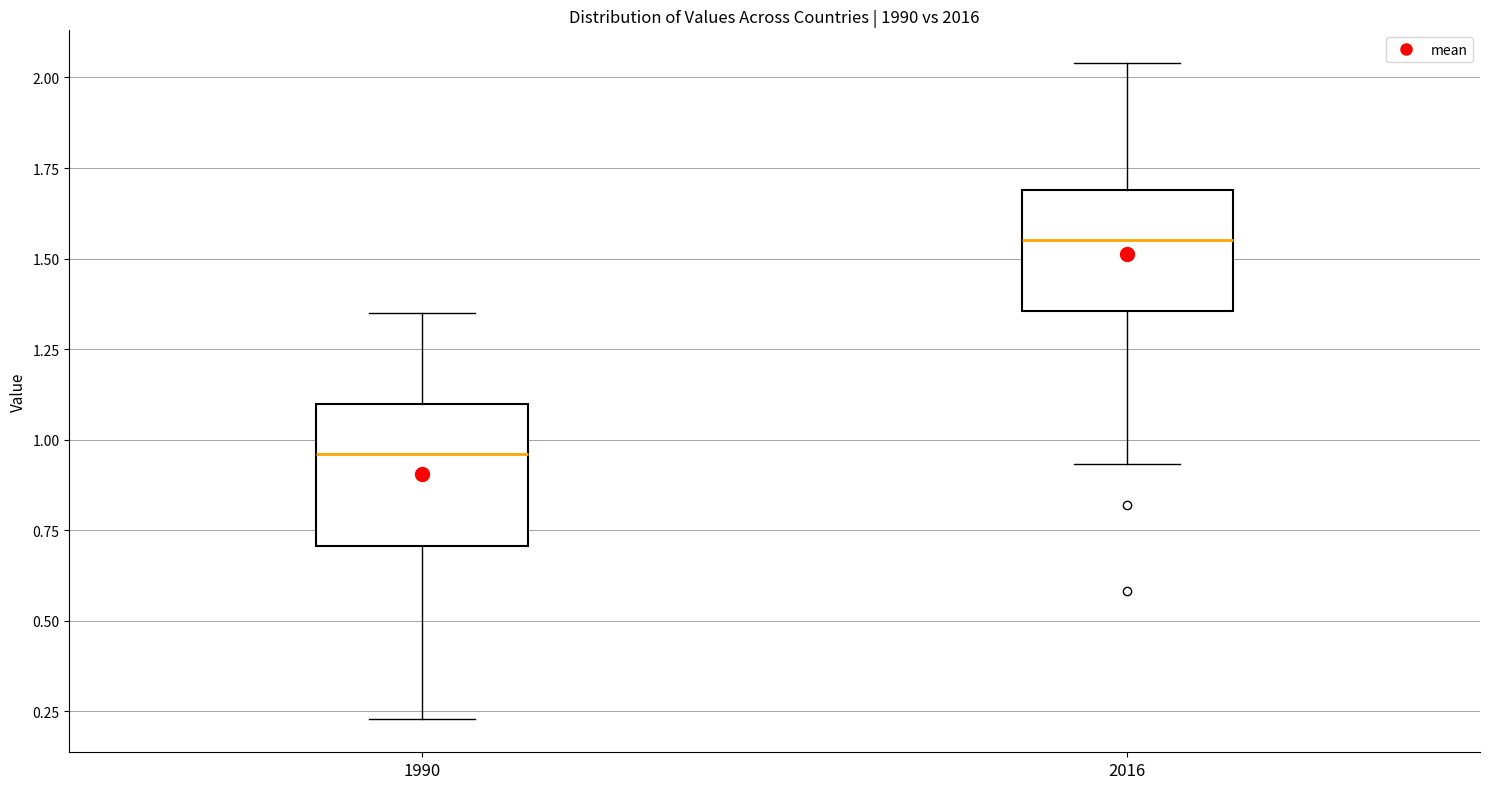

Reading left to right, read every box against the y-axis: the position of its median line, the range the box covers, and the ends of its whiskers. The values are not printed on the chart, so give them approximately, as read against the axis.

1990: median 0.95, box 0.70 to 1.10, whiskers 0.25 to 1.35
2016: median 1.55, box 1.35 to 1.70, whiskers 0.95 to 2.05